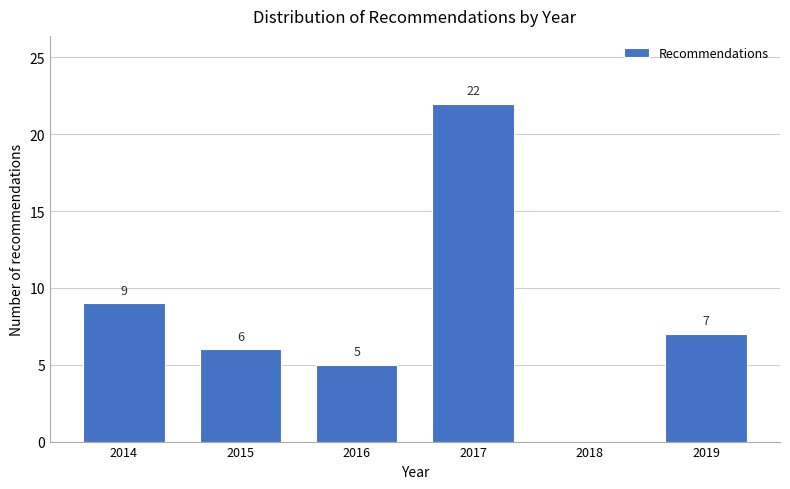

Reading left to right, extract all data points from this chart.

2014=9	2015=6	2016=5	2017=22	2018=0	2019=7